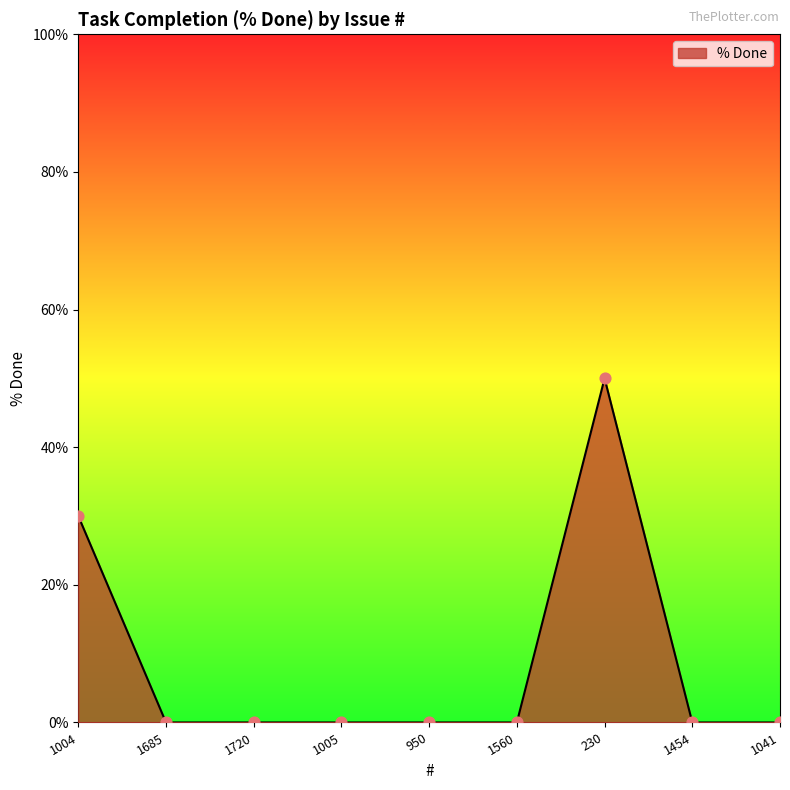

What is the change in value from 1720 to 230?

+50